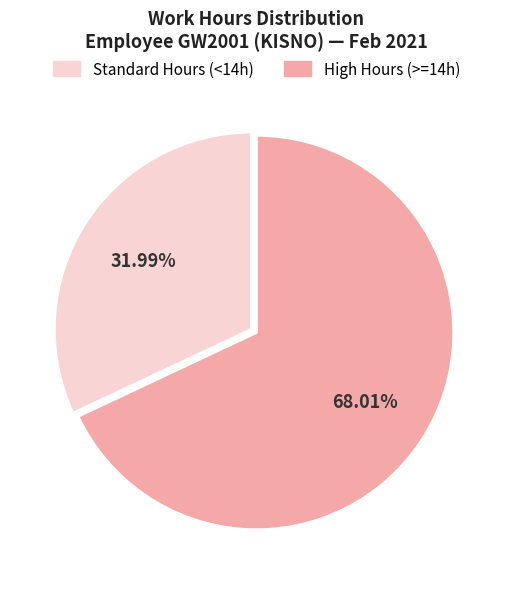

Is there any slice that represents more than half of the pie?

Yes